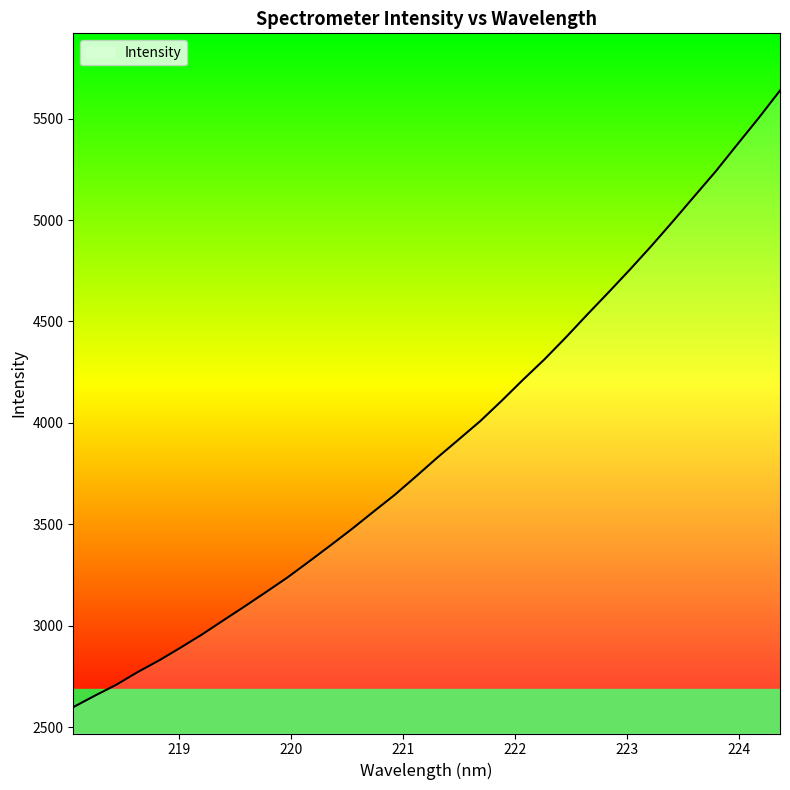

What is the difference between the maximum and minimum values?

3039.0